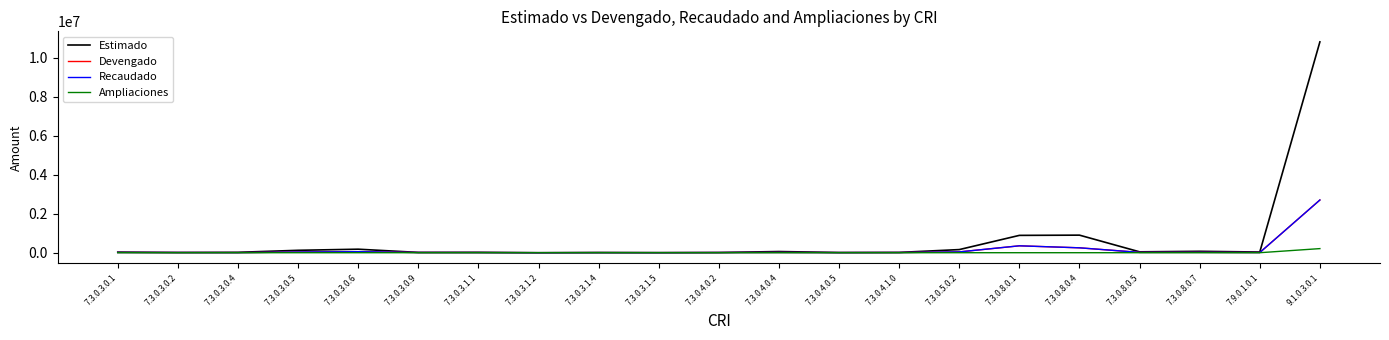

True or false: Devengado and Estimado intersect in this chart.

False